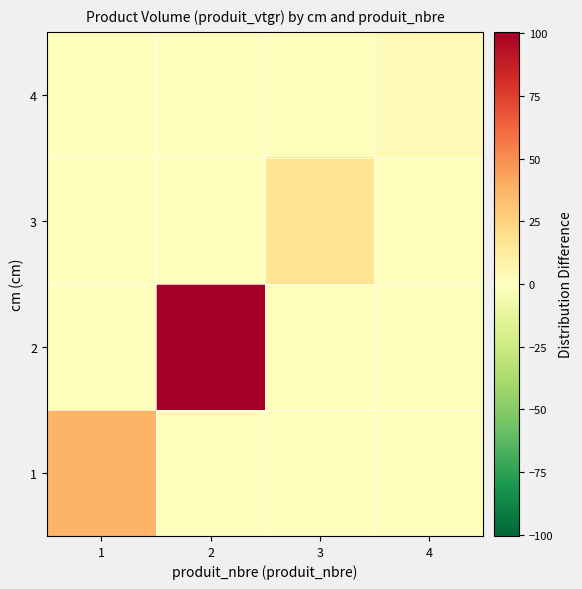

Reading left to right, extract all data points from this chart.

1: 1=37.4	2=0.0	3=0.0	4=0.0
2: 1=0.0	2=100.6	3=0.0	4=0.0
3: 1=0.0	2=0.0	3=17.0	4=0.0
4: 1=0.0	2=0.0	3=0.0	4=3.6